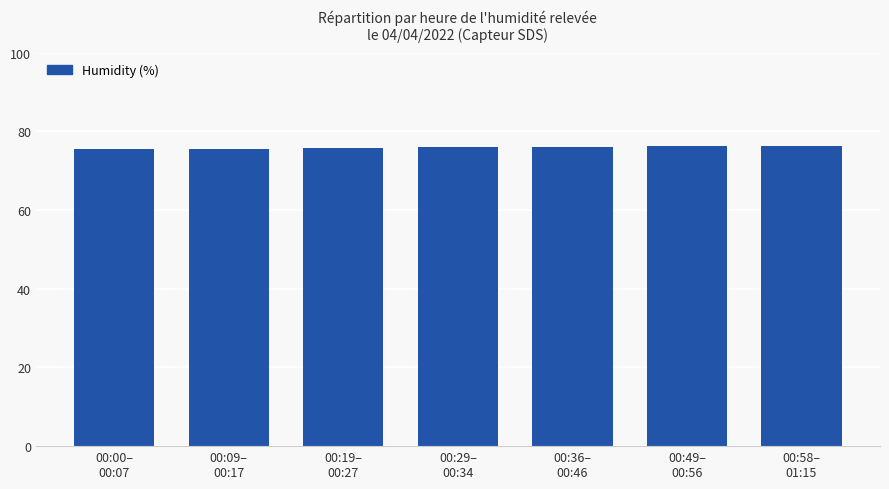

What is the value of the 4th bar from the left?

75.9